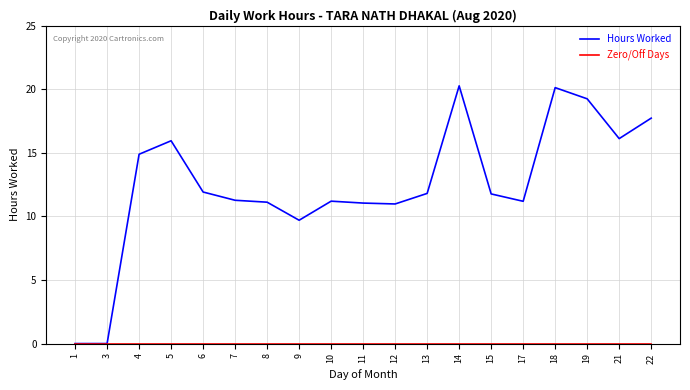

Where does the Hours Worked series first go above 11?

4